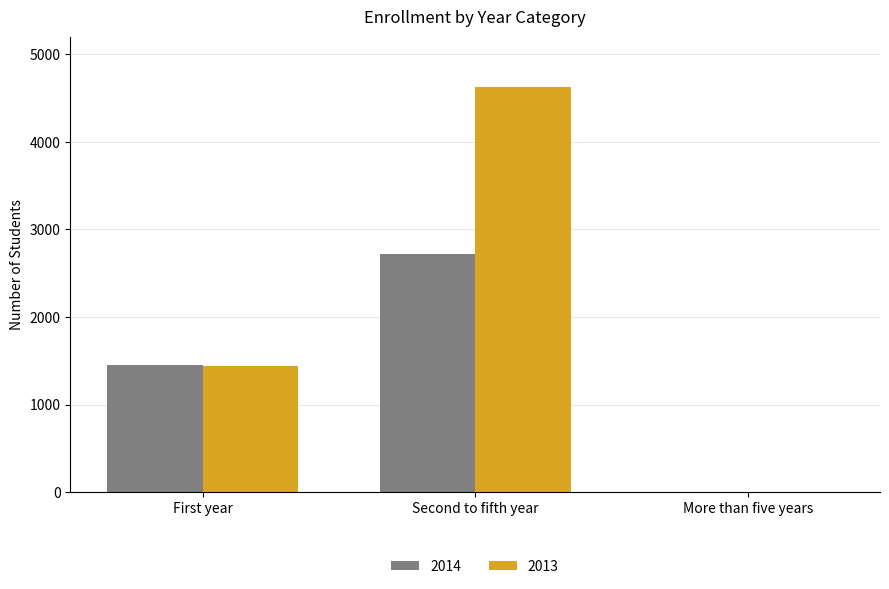

At which label does 2014 reach its peak?

Second to fifth year